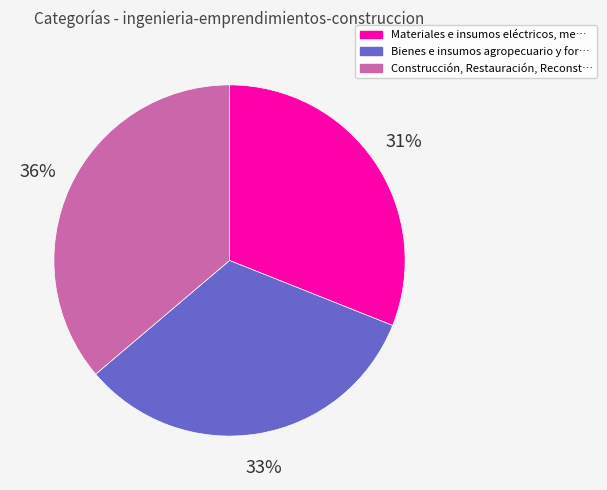

To the nearest percent, what is the average slice percentage?

33%